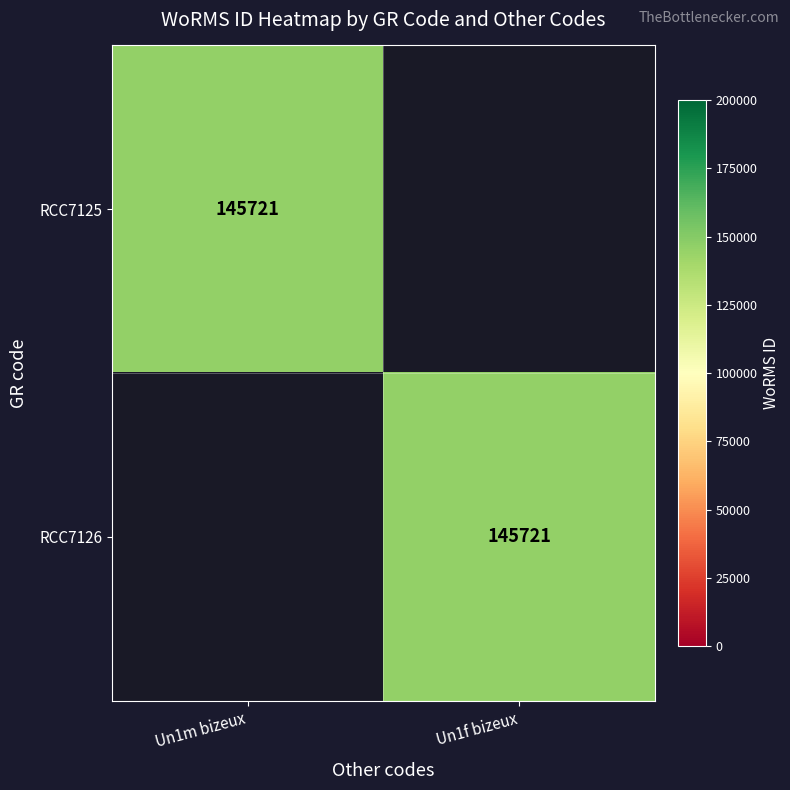

The value of RCC7125 at Un1m bizeux is 145721. True or false?

True